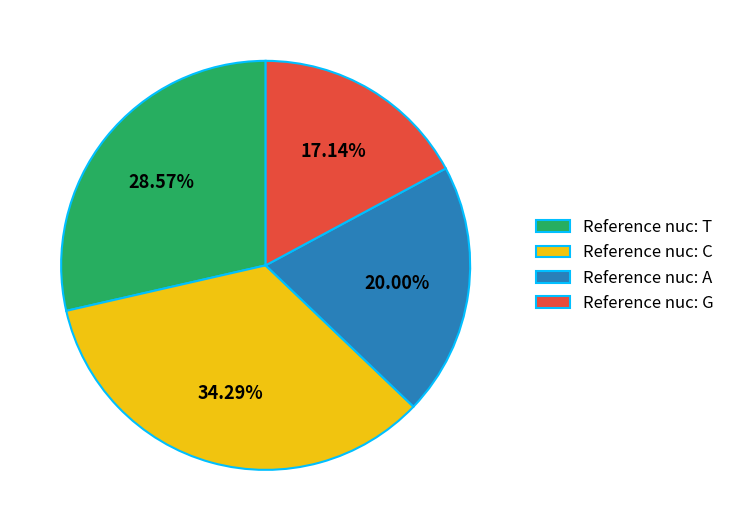

What is the smallest slice in the pie chart?

Reference nuc: G